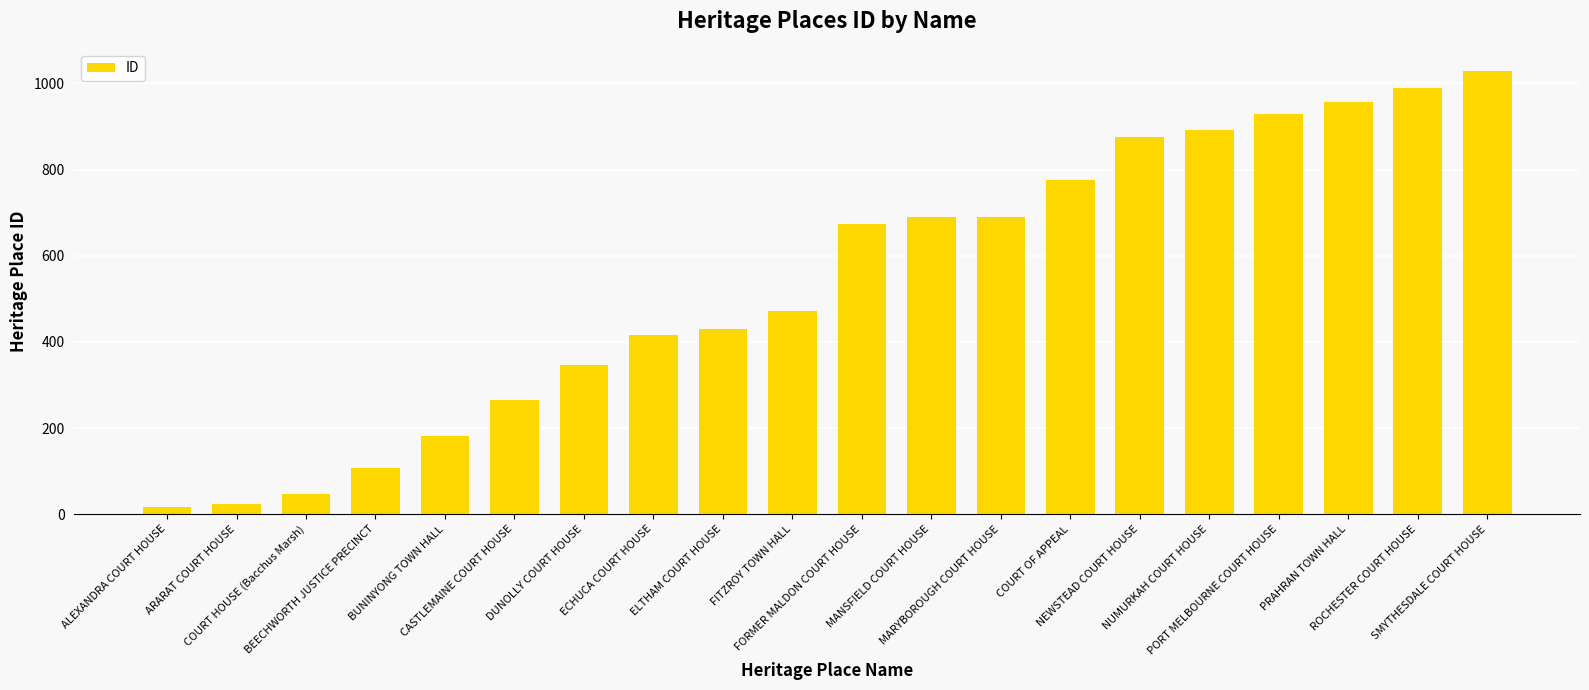

What is the sum of the values at COURT HOUSE (Bacchus Marsh) and NUMURKAH COURT HOUSE?

939